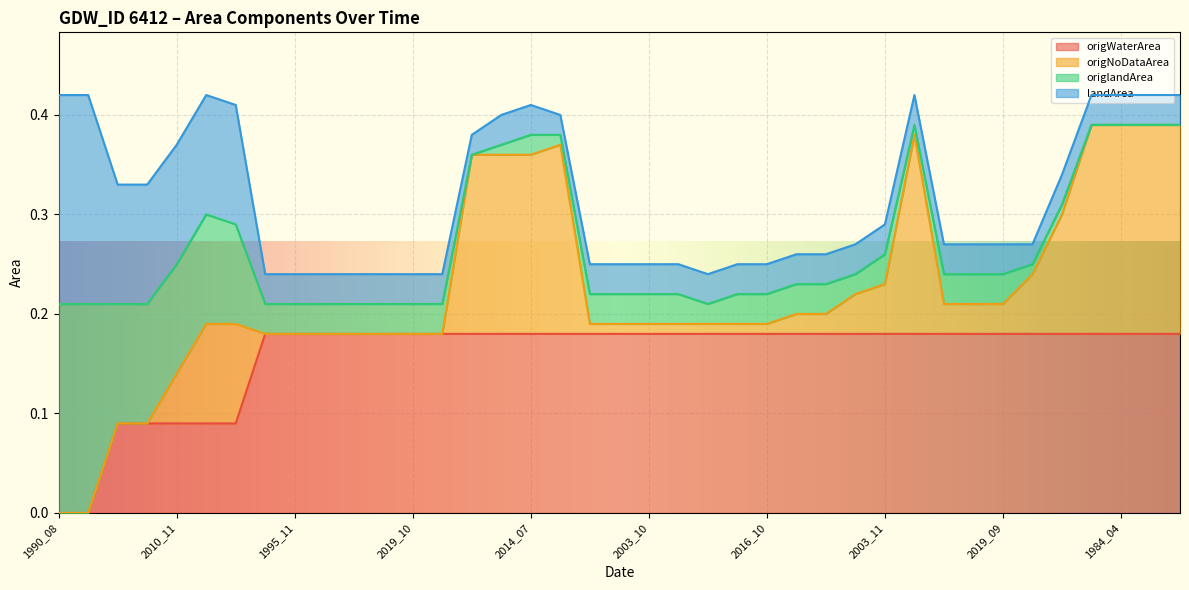

How many lines are shown in the chart?

4